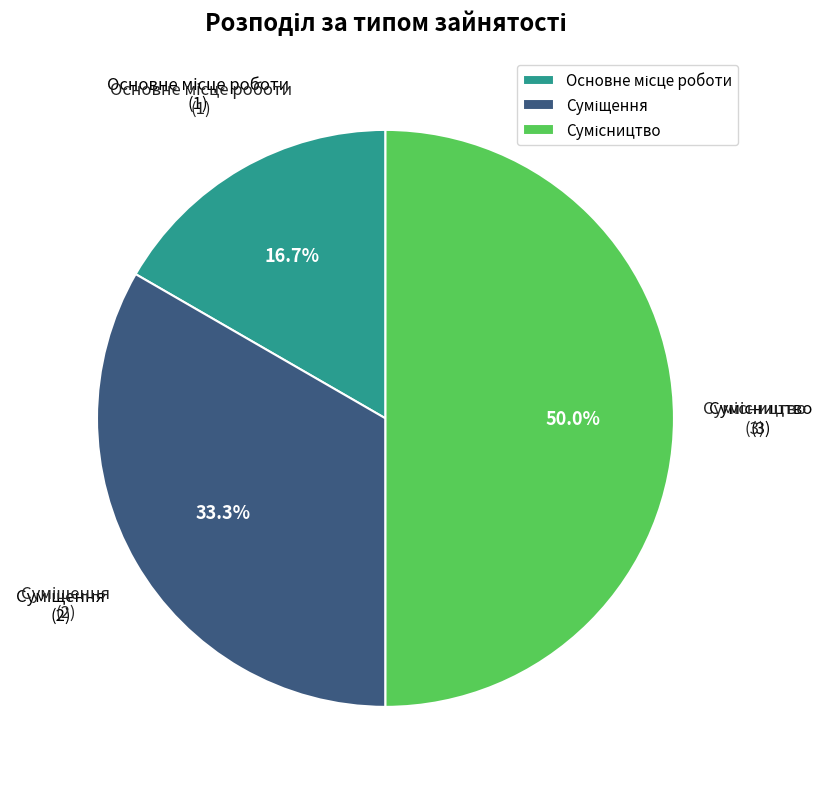

To the nearest percent, what is the difference between the Сумісництво and Суміщення slice percentages?

17%